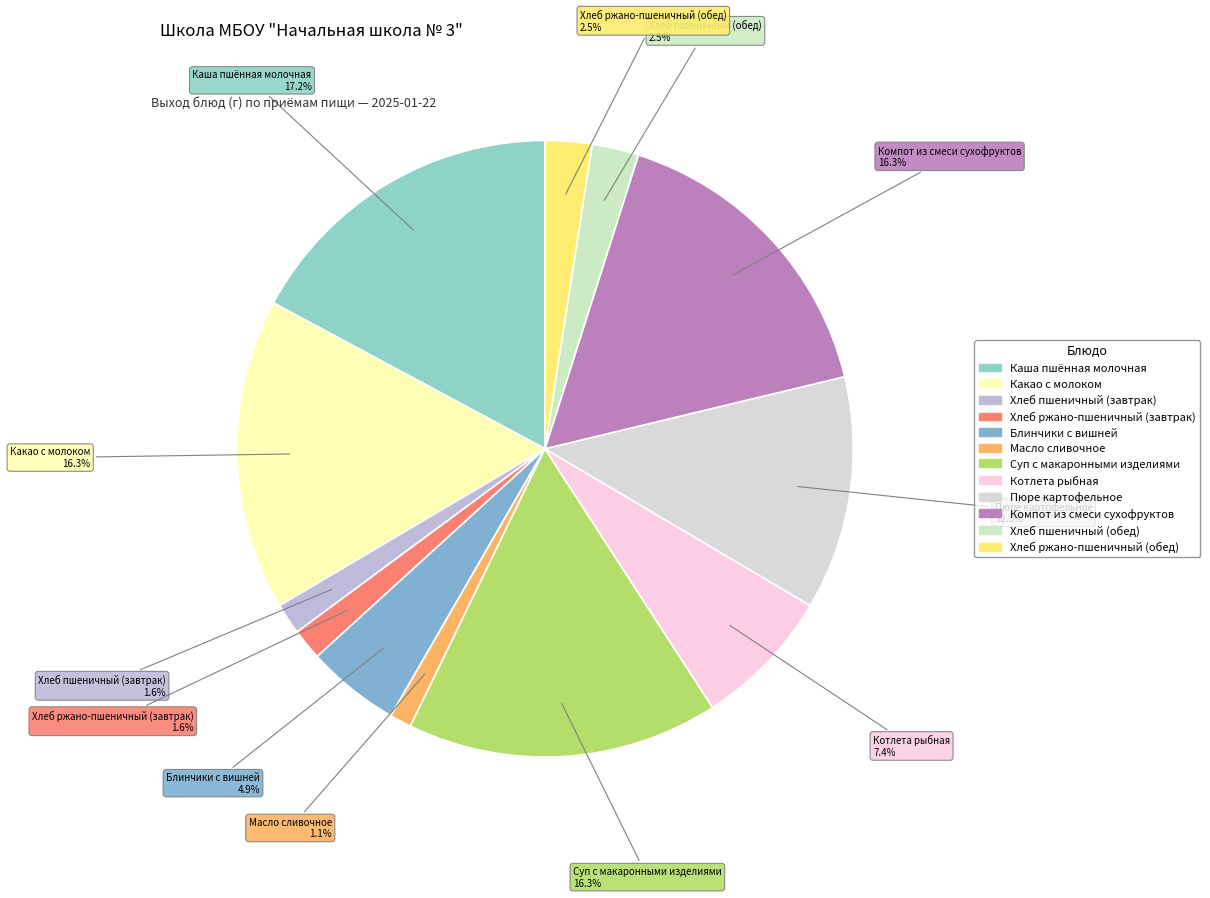

To the nearest percent, what is the average slice percentage?

8%